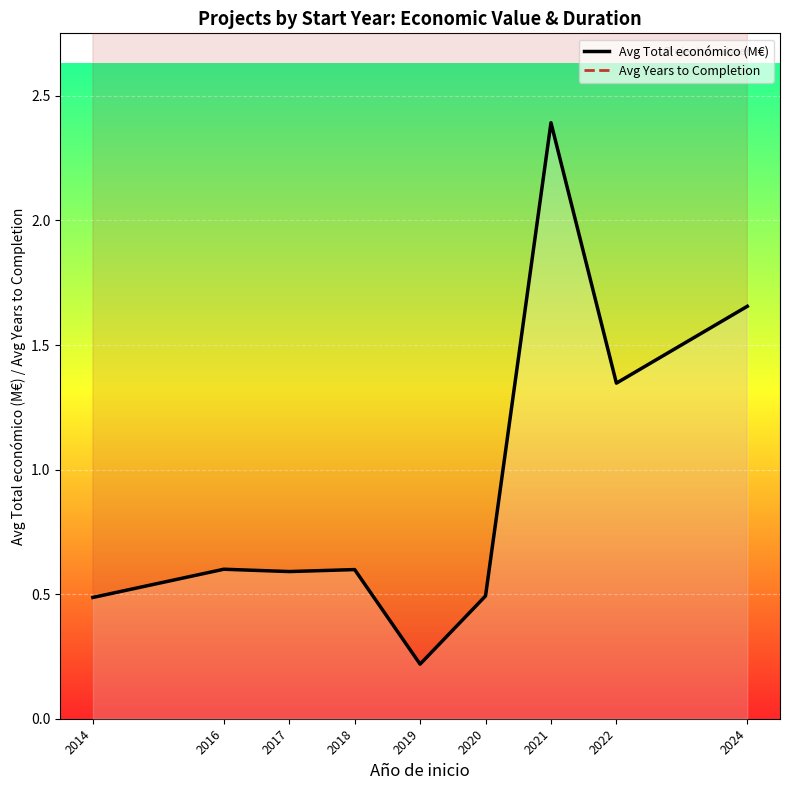

What are all the series names shown in the legend?

Avg Total económico (M€), Avg Years to Completion